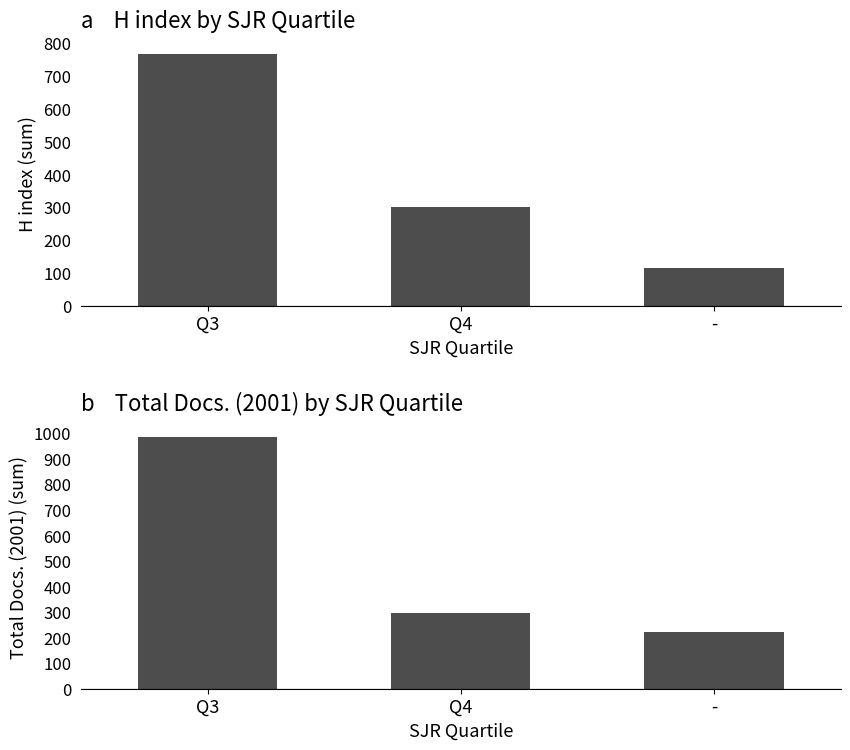

Reading left to right, extract all data points from this chart.

H index (sum): 768	301	114
Total Docs. (2001) (sum): 985	297	221